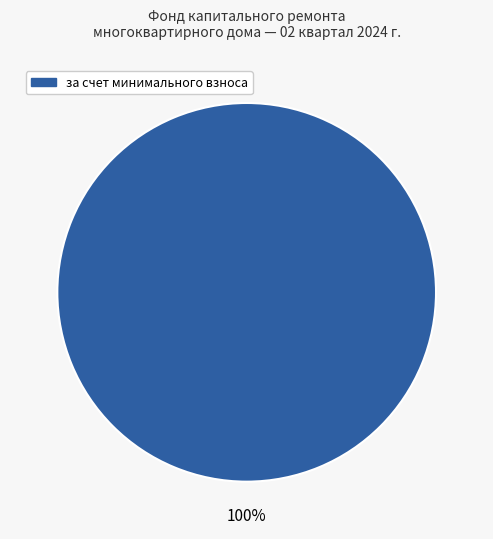

Is there any slice that represents more than half of the pie?

Yes